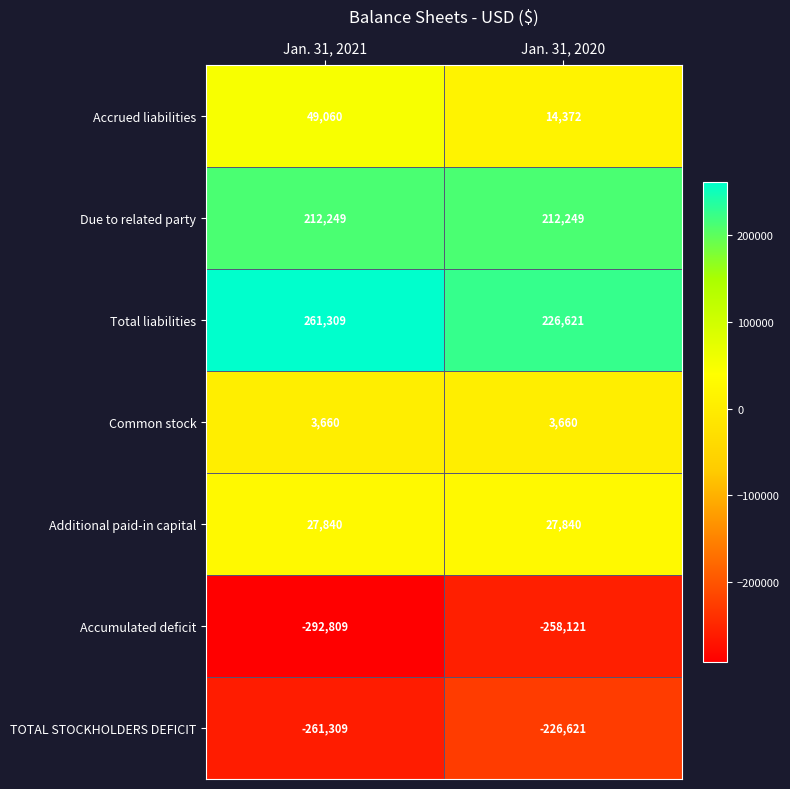

Reading left to right, list all the values displayed in this chart.

Accrued liabilities: Jan. 31, 2021=49060	Jan. 31, 2020=14372
Due to related party: Jan. 31, 2021=212249	Jan. 31, 2020=212249
Total liabilities: Jan. 31, 2021=261309	Jan. 31, 2020=226621
Common stock: Jan. 31, 2021=3660	Jan. 31, 2020=3660
Additional paid-in capital: Jan. 31, 2021=27840	Jan. 31, 2020=27840
Accumulated deficit: Jan. 31, 2021=-292809	Jan. 31, 2020=-258121
TOTAL STOCKHOLDERS DEFICIT: Jan. 31, 2021=-261309	Jan. 31, 2020=-226621